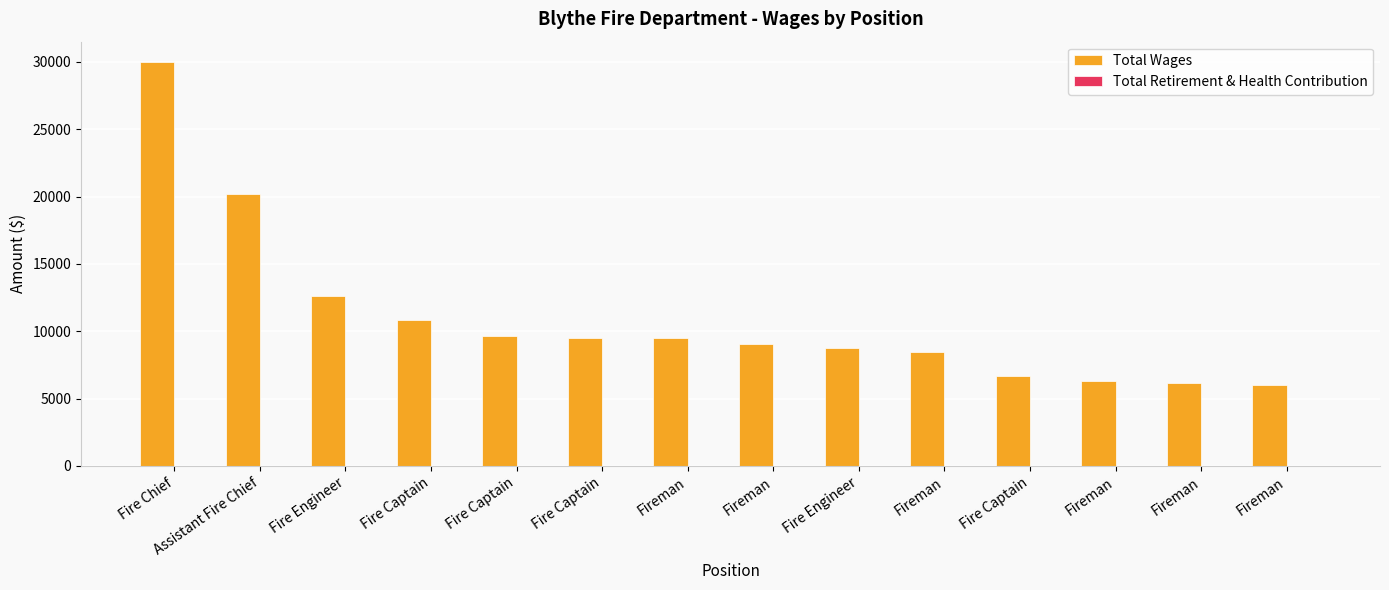

Between Fireman and Fire Captain, which is larger?

Fire Captain